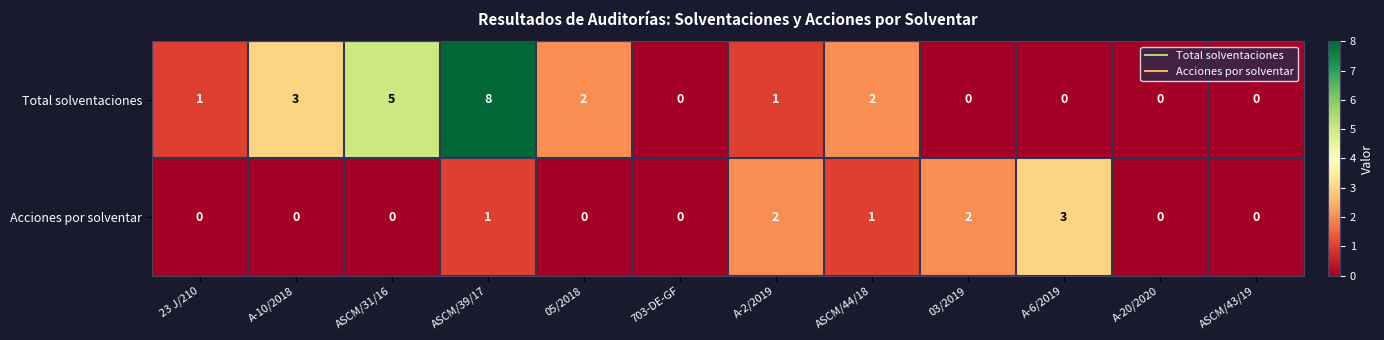

What is the spread (max minus min) of values at 23 J/210?

1